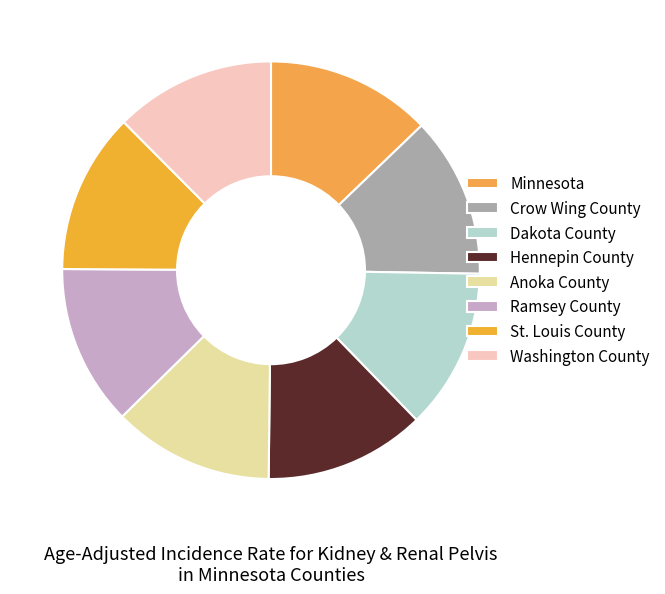

True or false: Minnesota accounts for 13% of the total.

True